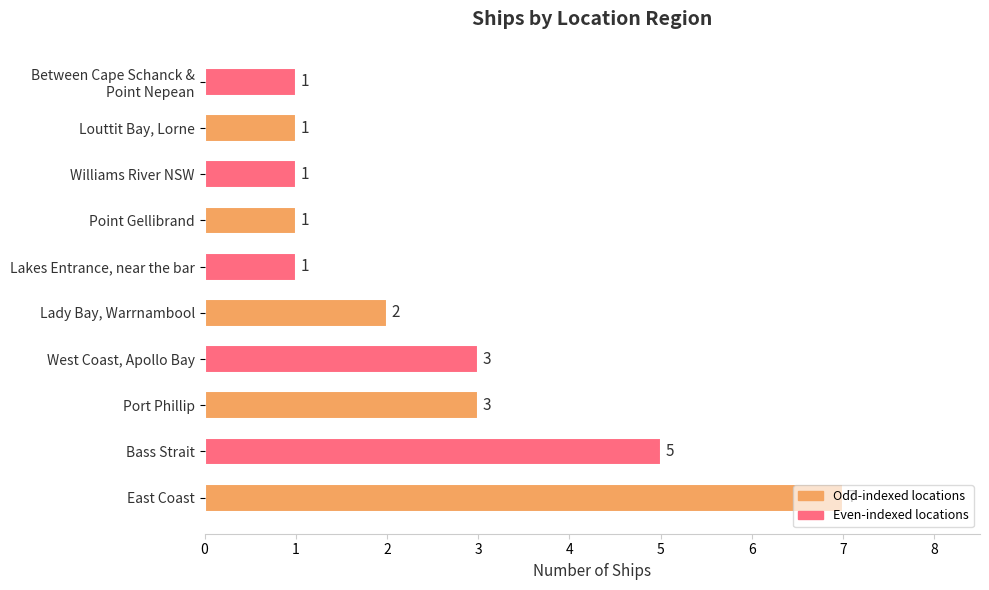

What is the maximum value shown in the chart?

7